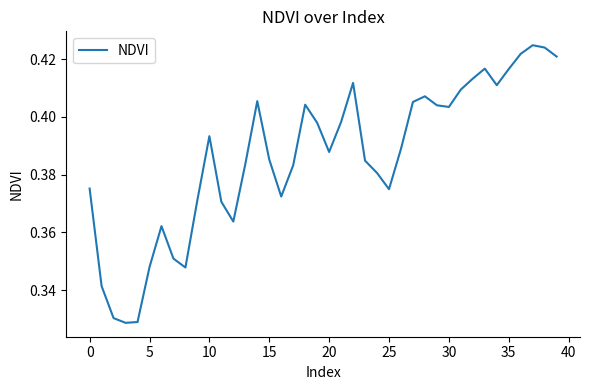

What is the maximum value shown in the chart?

0.4